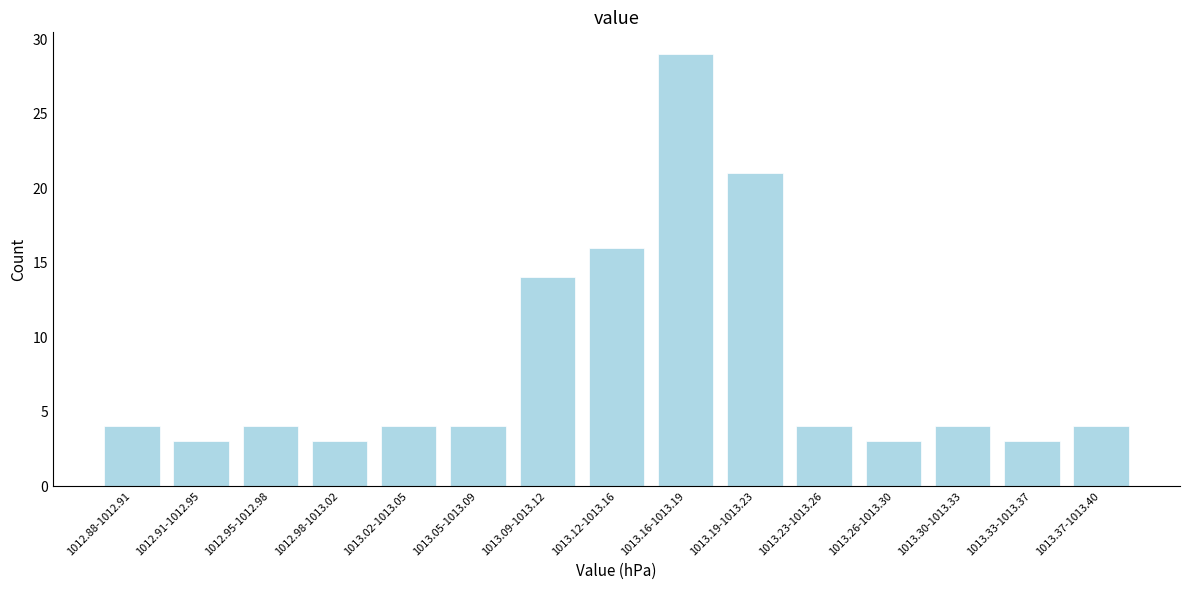

Reading left to right, list all the values displayed in this chart.

4	3	4	3	4	4	14	16	29	21	4	3	4	3	4